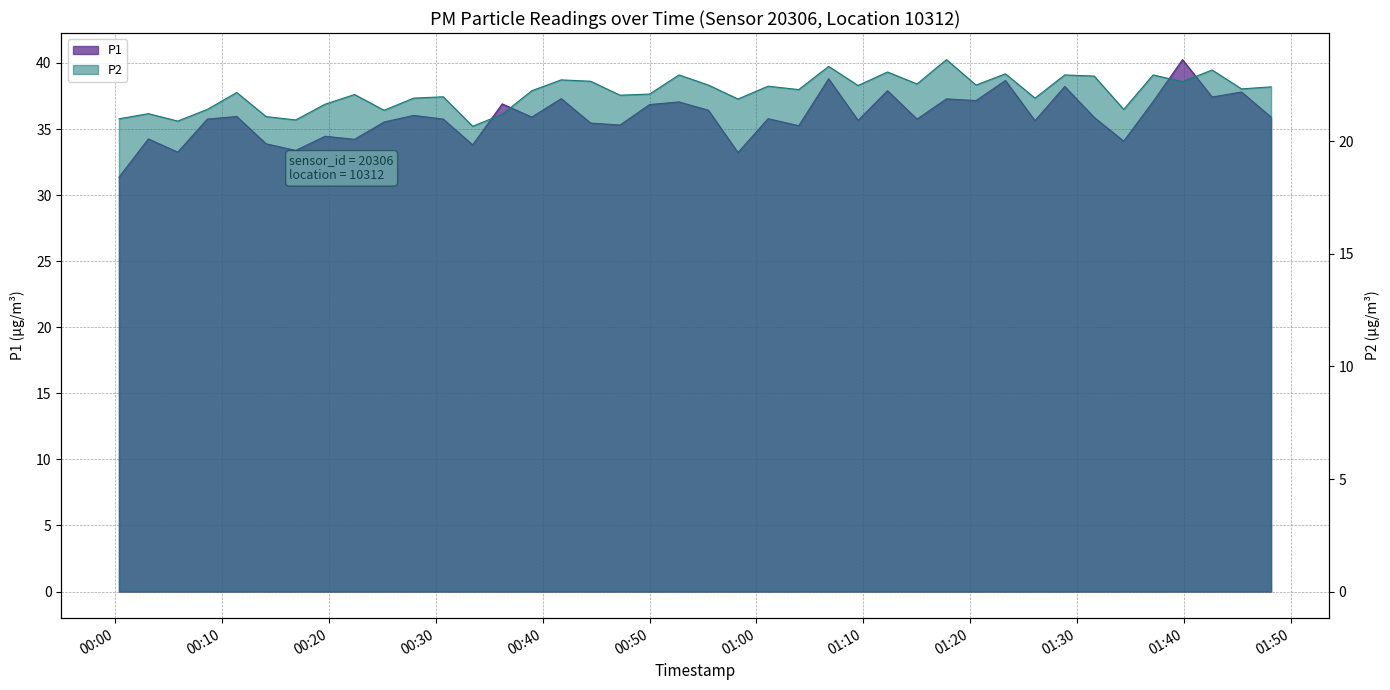

What is the sum of the P2 values at 2022-11-15T00:41:44 and 2022-11-15T00:05:52?

43.6